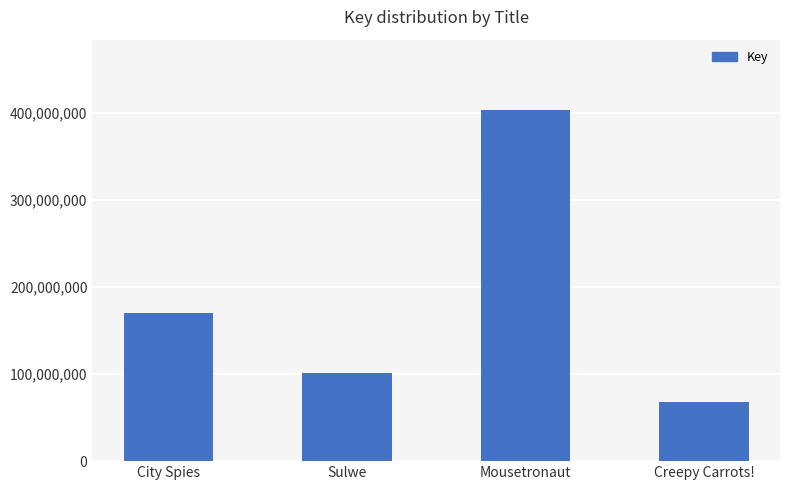

The value at City Spies is 169996586. True or false?

True